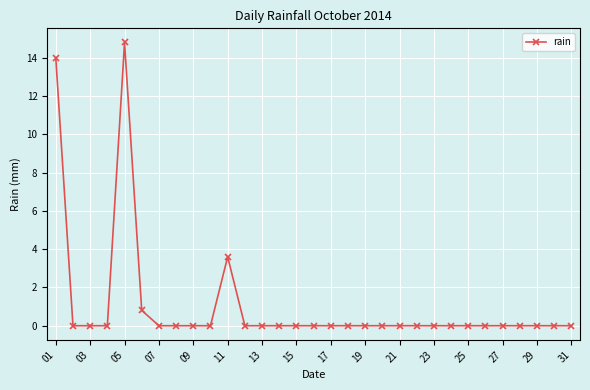

What is the difference between the maximum and second lowest values?

14.8